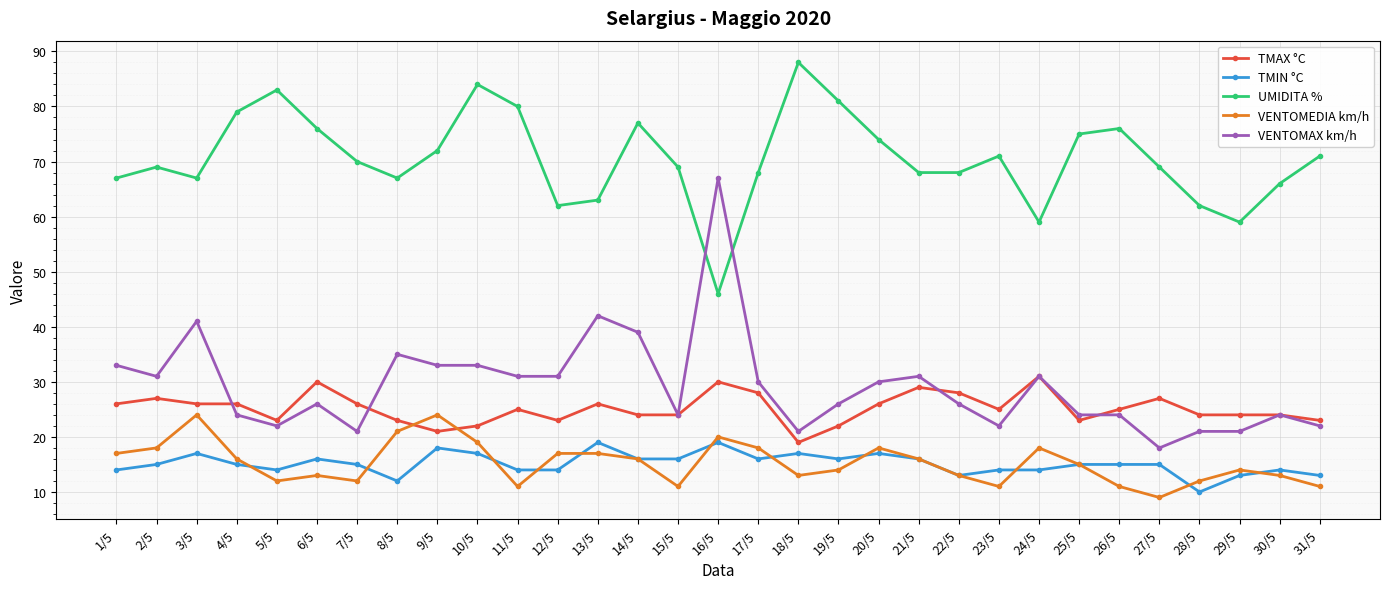

What is the average value of the TMIN °C series?

15